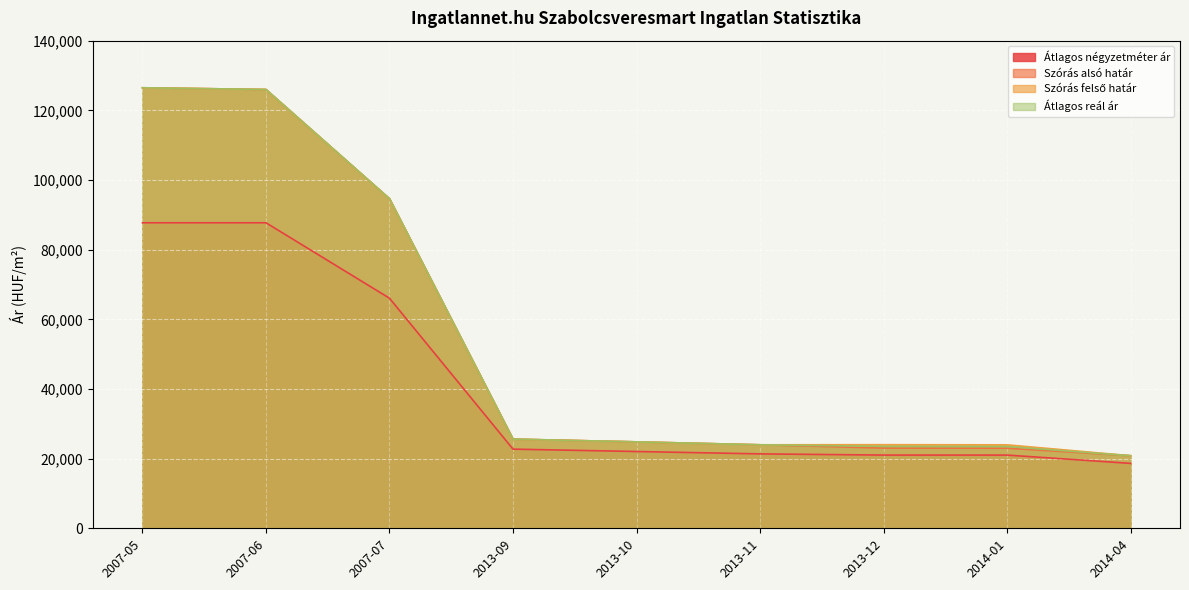

What is the spread (max minus min) of values at 2014-04?

2204